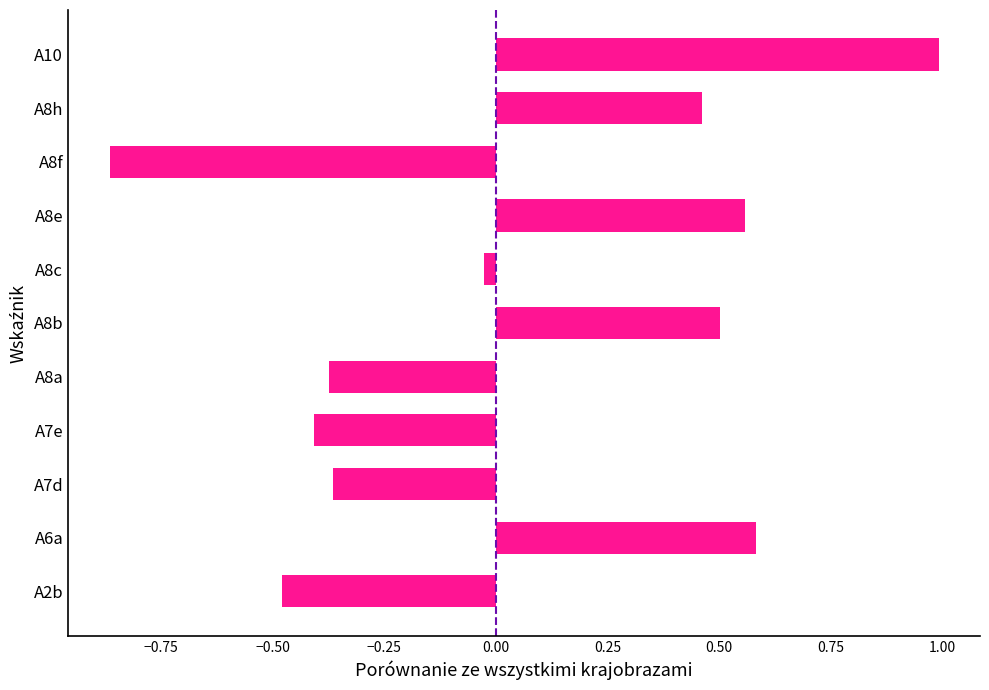

Count the number of data series in this chart.

1